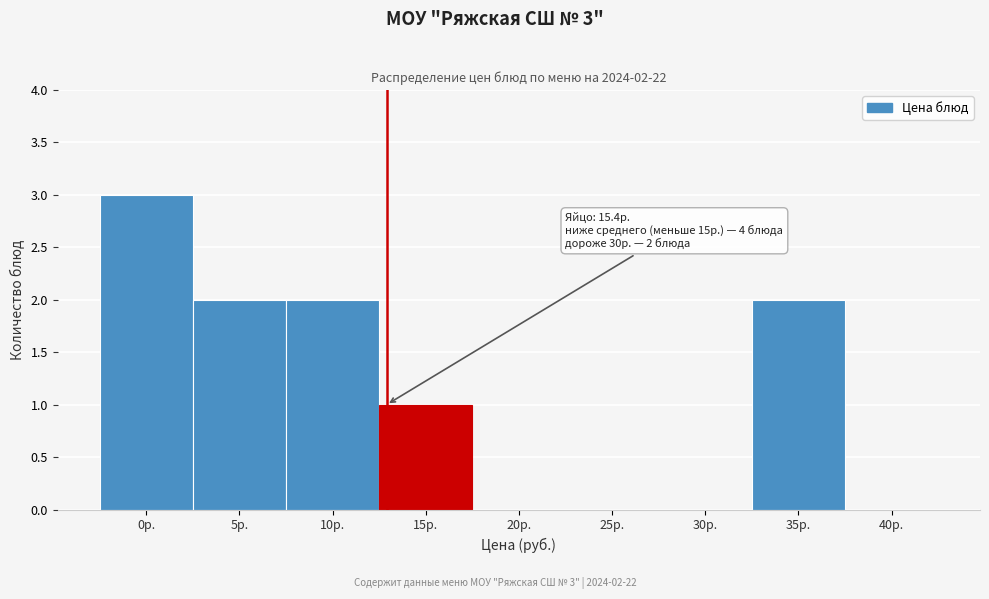

Reading left to right, transcribe all the data shown in this chart.

0р.=3	5р.=2	10р.=2	15р.=1	20р.=0	25р.=0	30р.=0	35р.=2	40р.=0